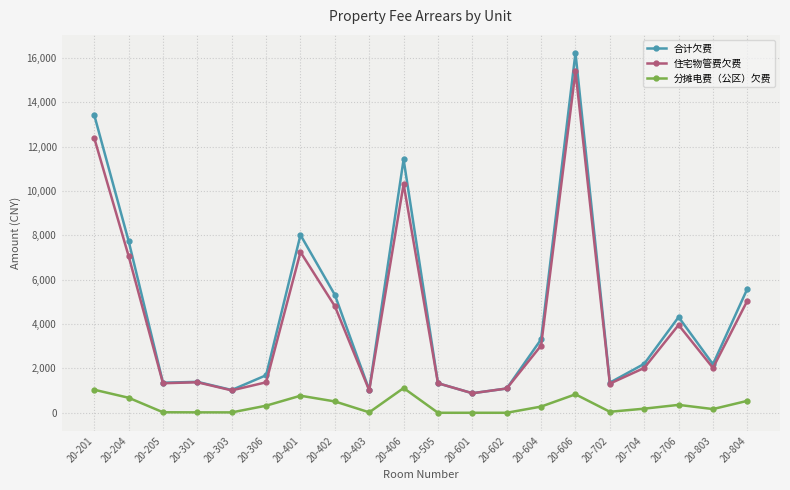

The 分摊电费（公区）欠费 series shows 0.0 at 20-601. True or false?

True